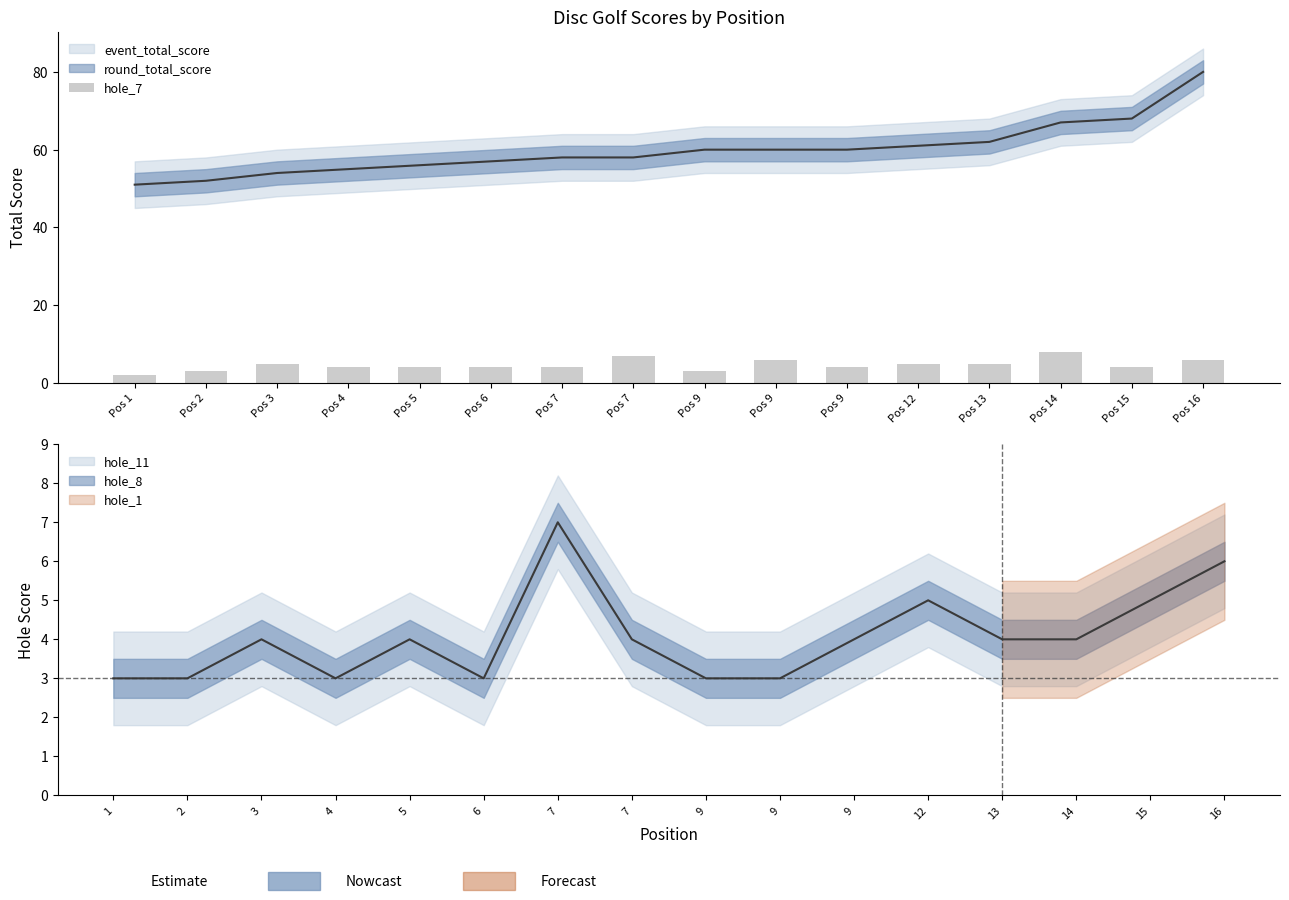

Reading left to right, extract all data points from this chart.

Pos 1=2	Pos 2=3	Pos 3=5	Pos 4=4	Pos 5=4	Pos 6=4	Pos 7=4	Pos 7=7	Pos 9=3	Pos 9=6	Pos 9=4	Pos 12=5	Pos 13=5	Pos 14=8	Pos 15=4	Pos 16=6